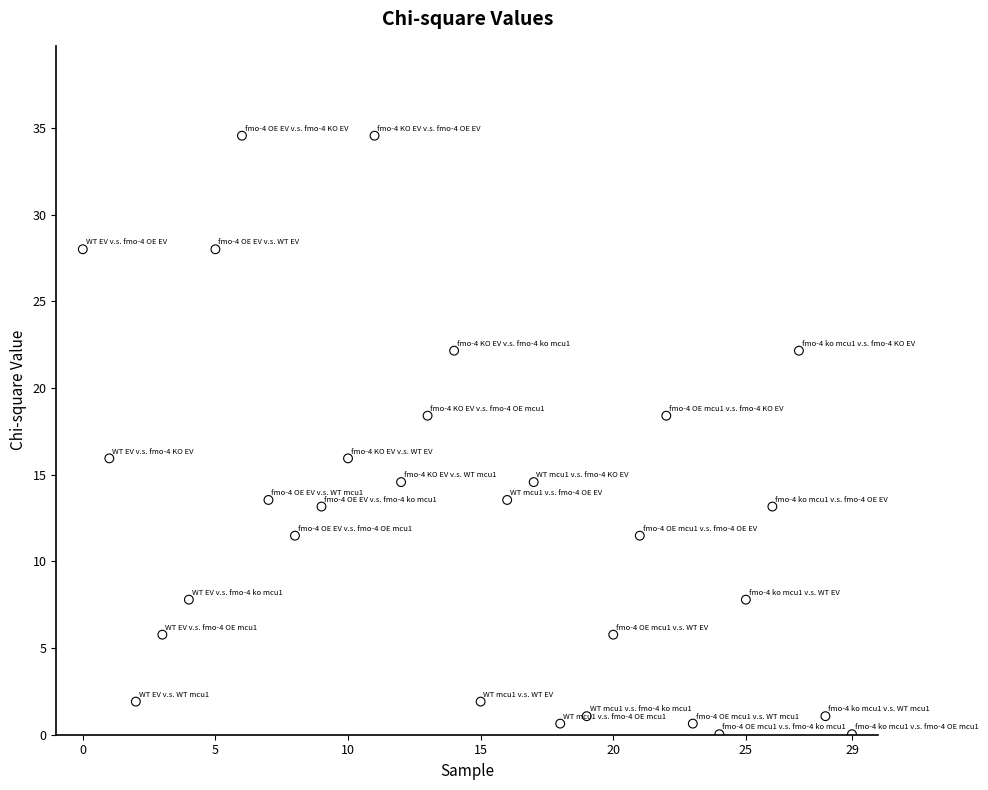

What is the range of Y values (max minus min)?

34.5